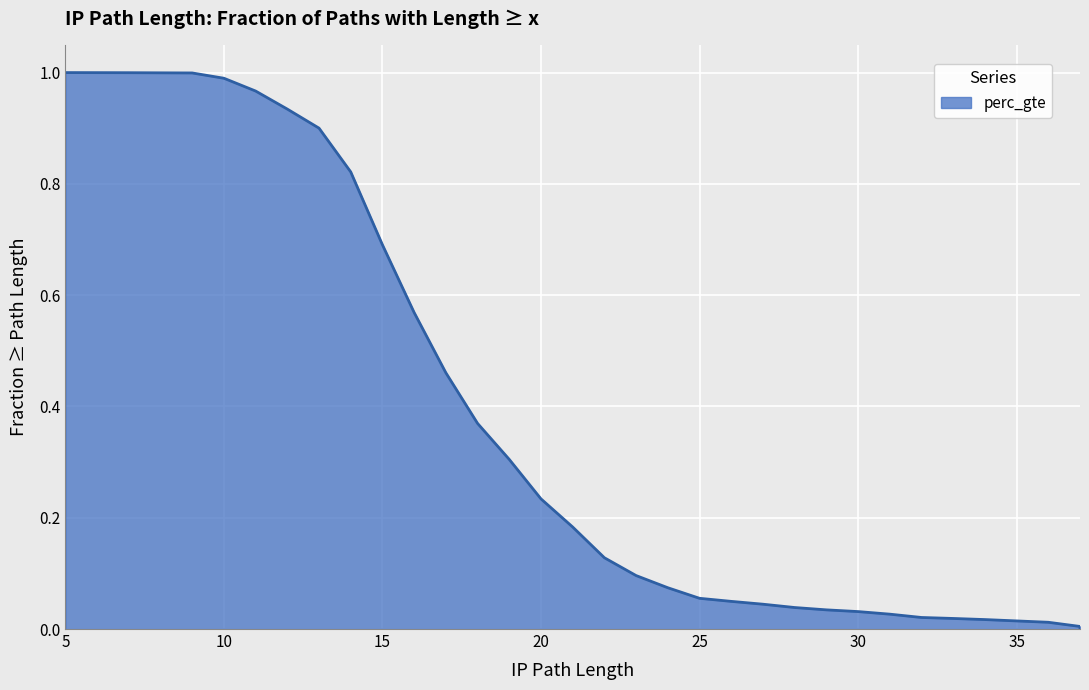

How many lines are shown in the chart?

1